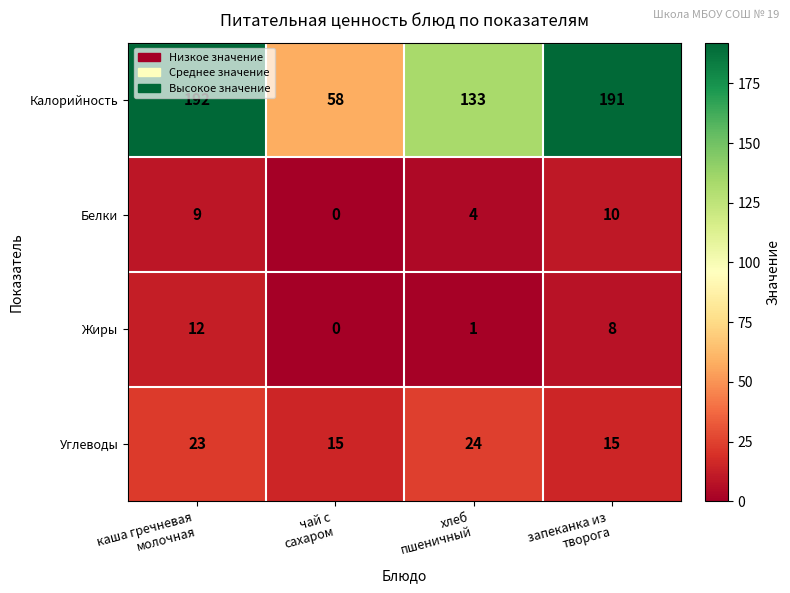

Which series has the largest total across all categories?

Калорийность